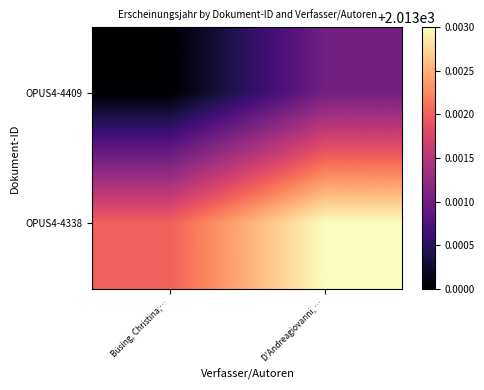

Reading left to right, what are all the values shown in this chart?

OPUS4-4409: Büsing, Christina;…=2013.0	D'Andreagiovanni, …=2013.0
OPUS4-4338: Büsing, Christina;…=2013.0	D'Andreagiovanni, …=2013.0